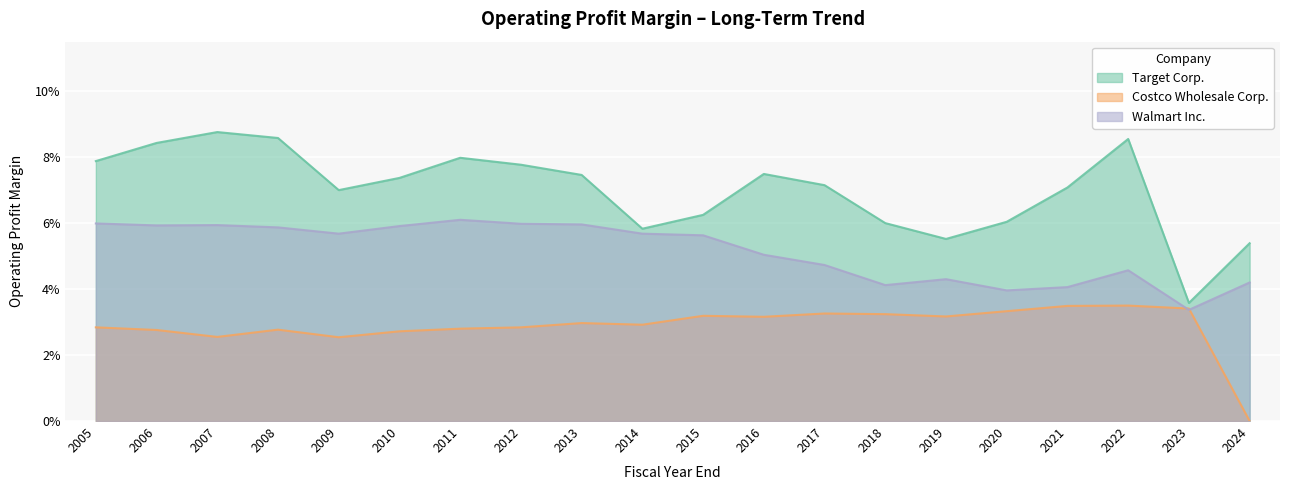

What is the average value of the Walmart Inc. series?

0.1